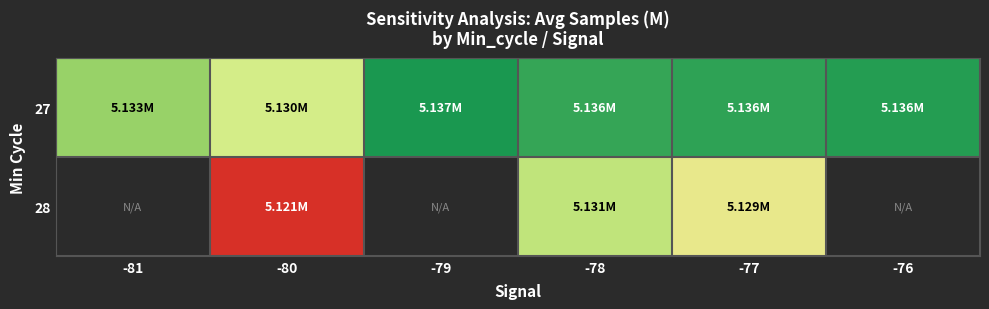

Which series has the largest total across all categories?

27